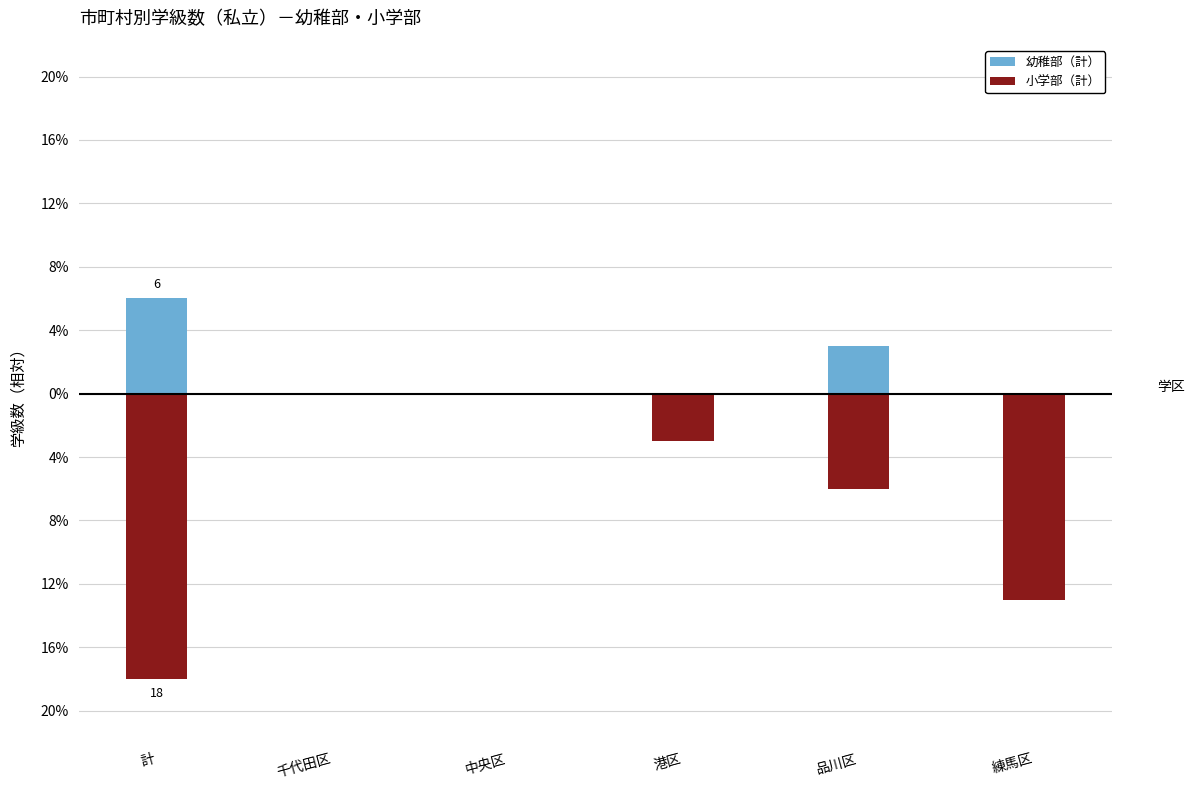

How many categories are shown in the chart?

6